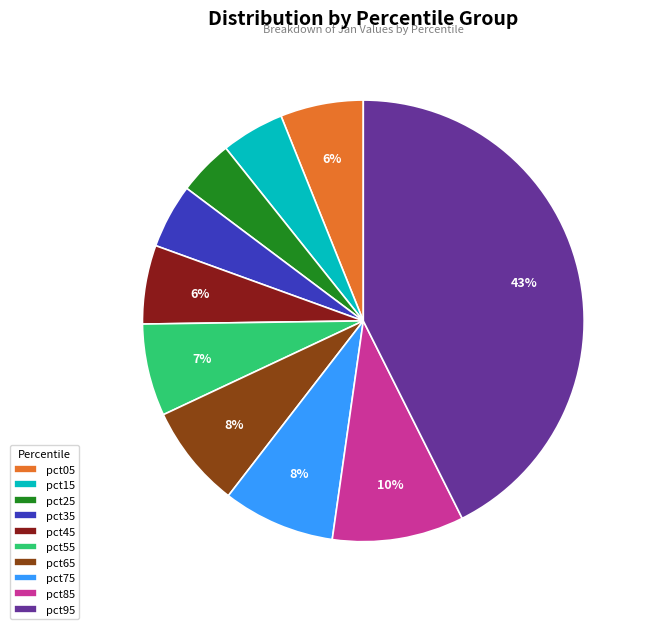

Is it true that pct75 is 8% of the pie?

True